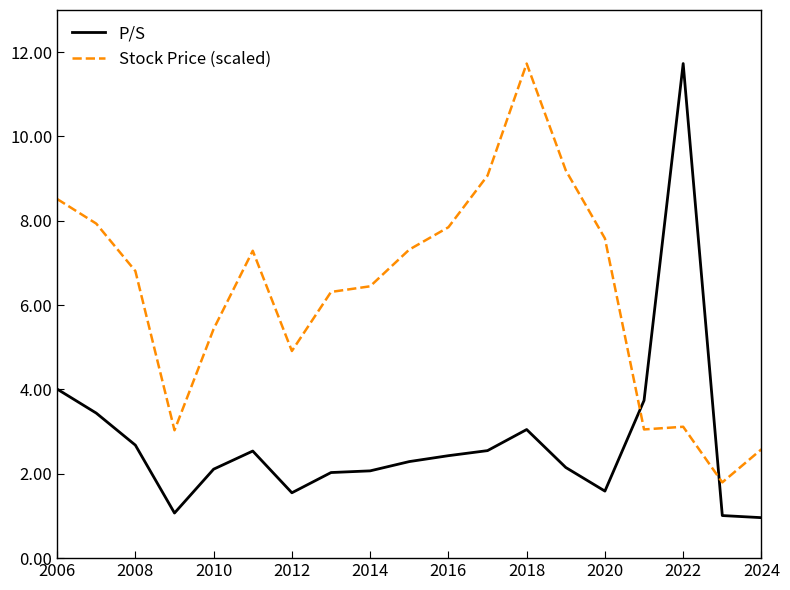

What is the highest value of the Stock Price (scaled) series?

11.7